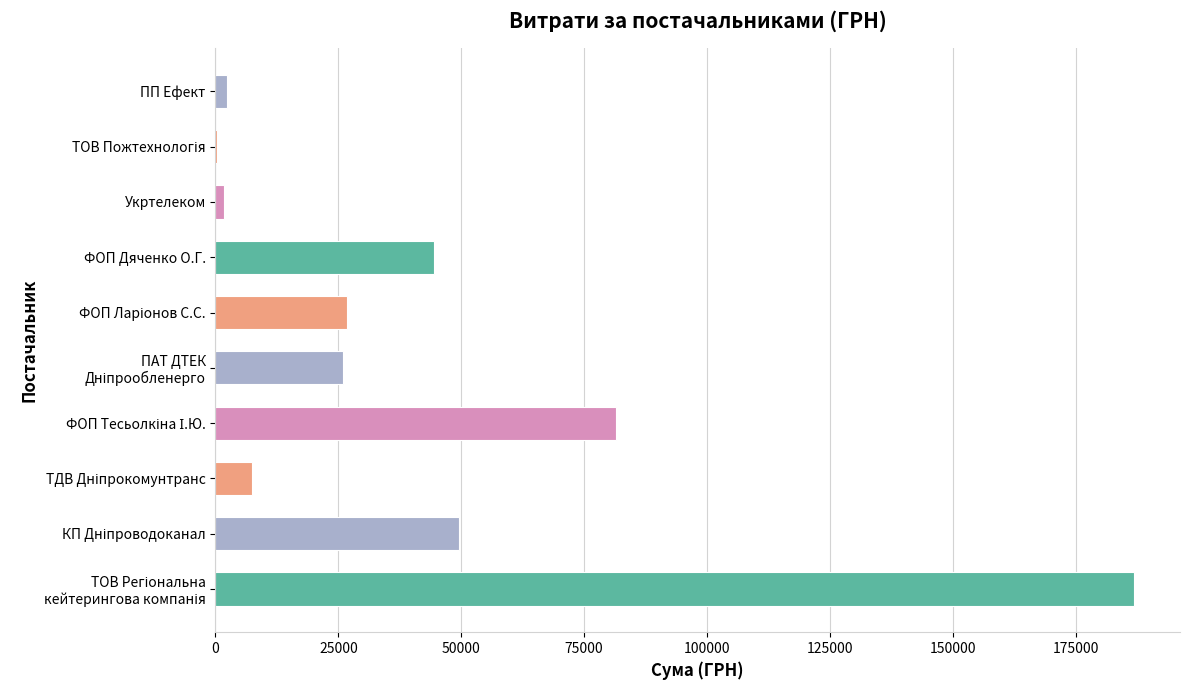

What is the sum of all values?

427138.2